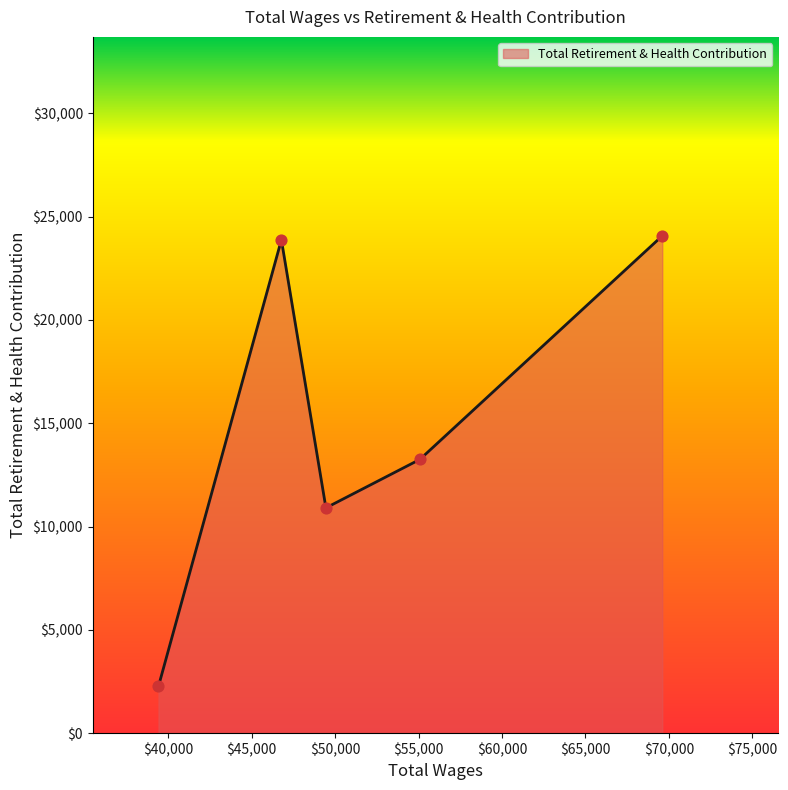

What is the greatest value displayed?

24075